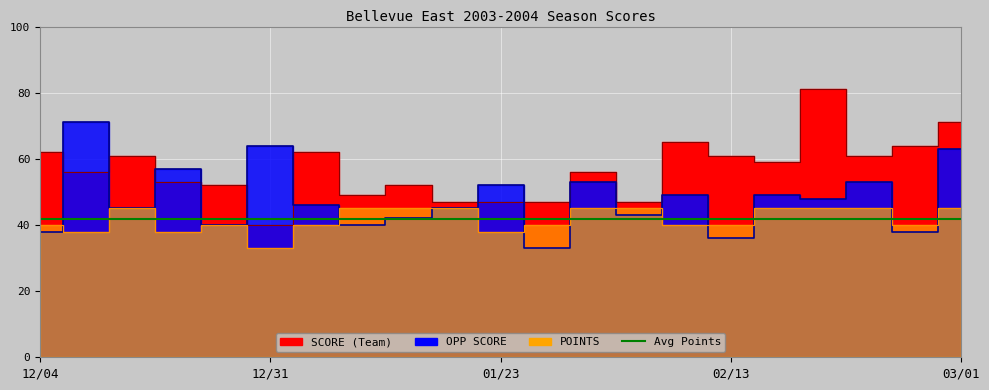

At which label does SCORE reach its minimum?

12/31